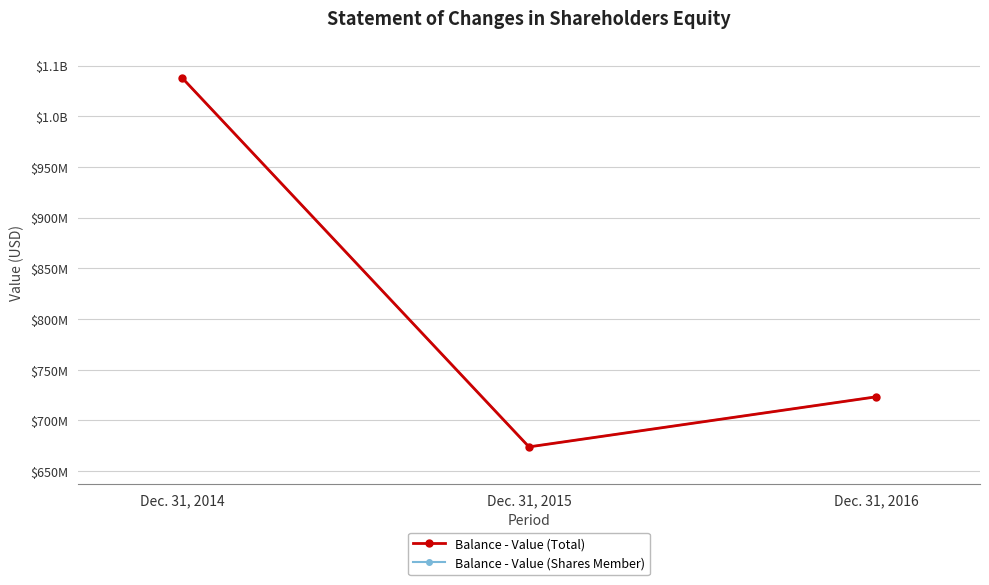

True or false: Balance - Value (Shares Member) has a value of 1037946716 at Dec. 31, 2014.

True